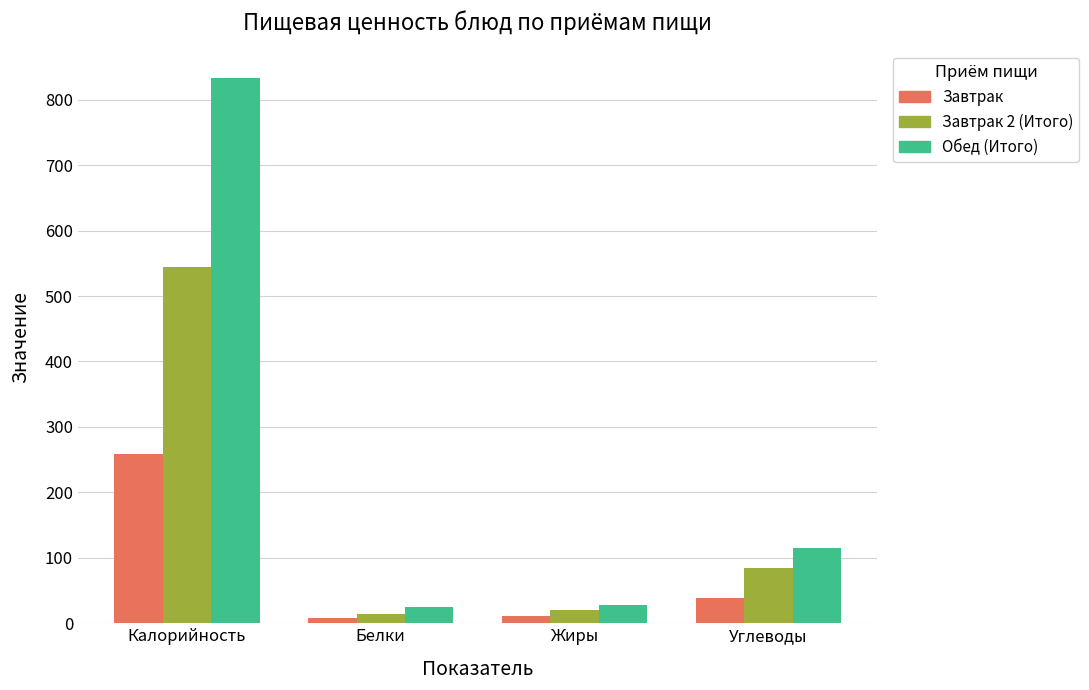

True or false: Завтрак 2 (Итого) has a value of 20.1 at Жиры.

True